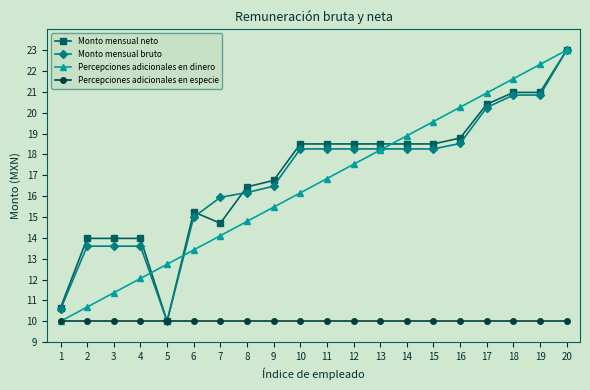

True or false: Monto mensual bruto and Monto mensual neto cross at least once.

True